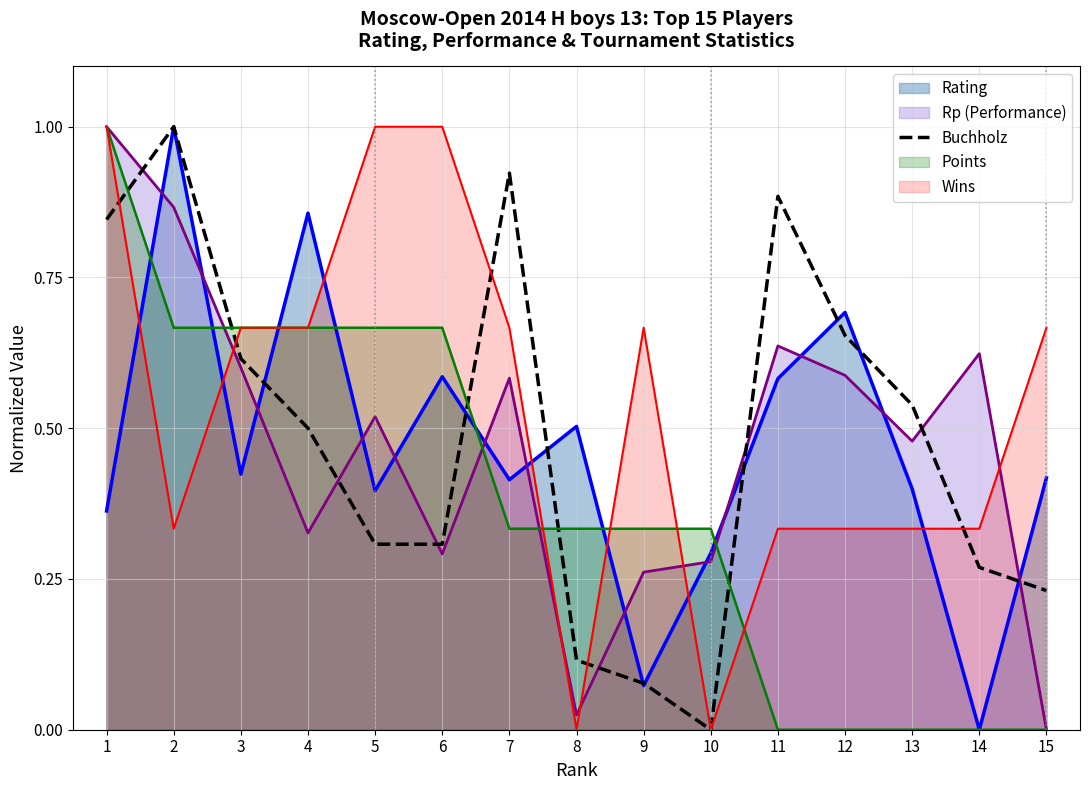

What is the greatest value displayed?

1.0